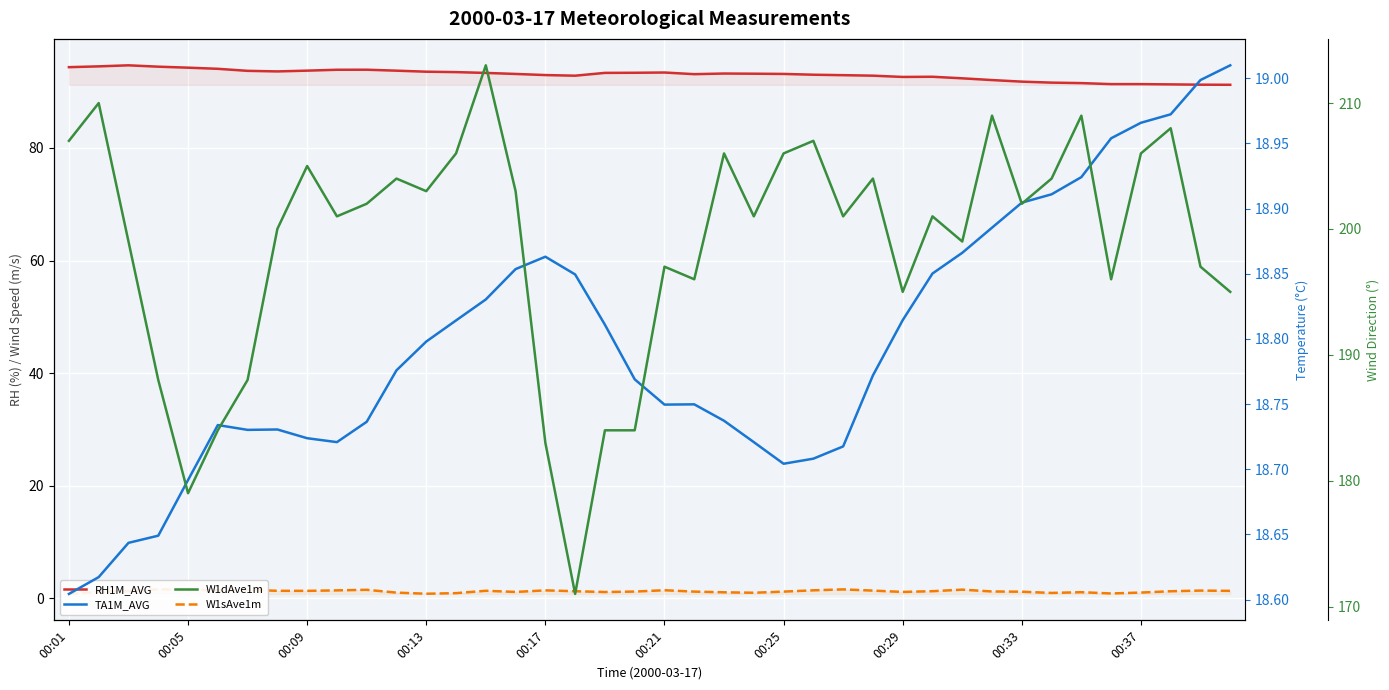

Which series has the widest spread of values?

W1dAve1m